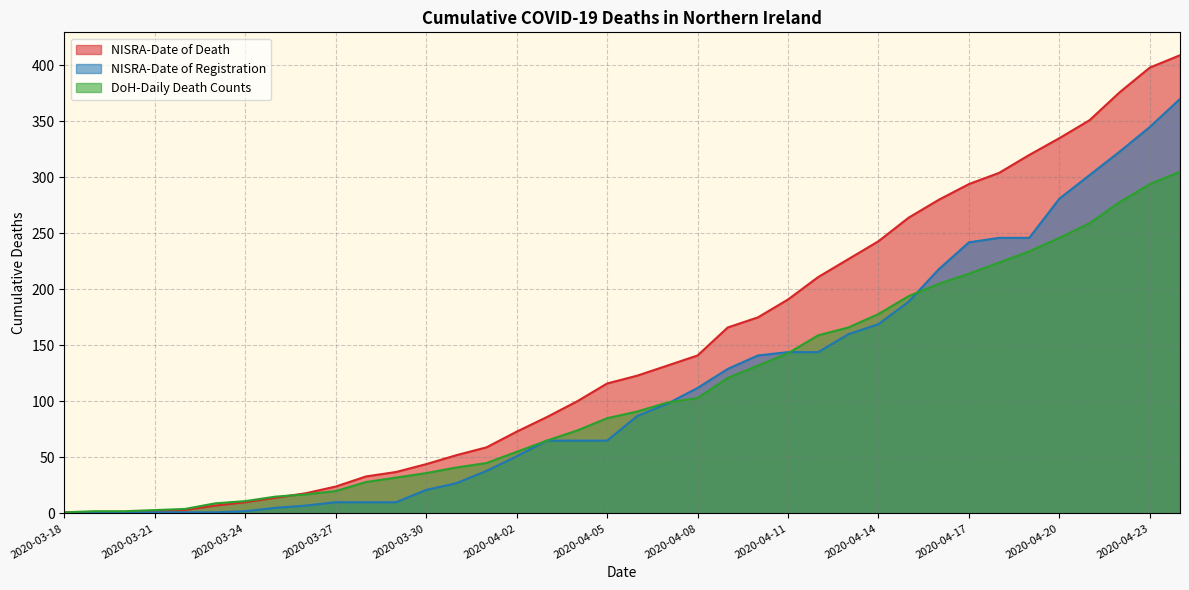

Between 2020-04-02 and 2020-04-16, which series saw the biggest shift?

NISRA-Date of Death